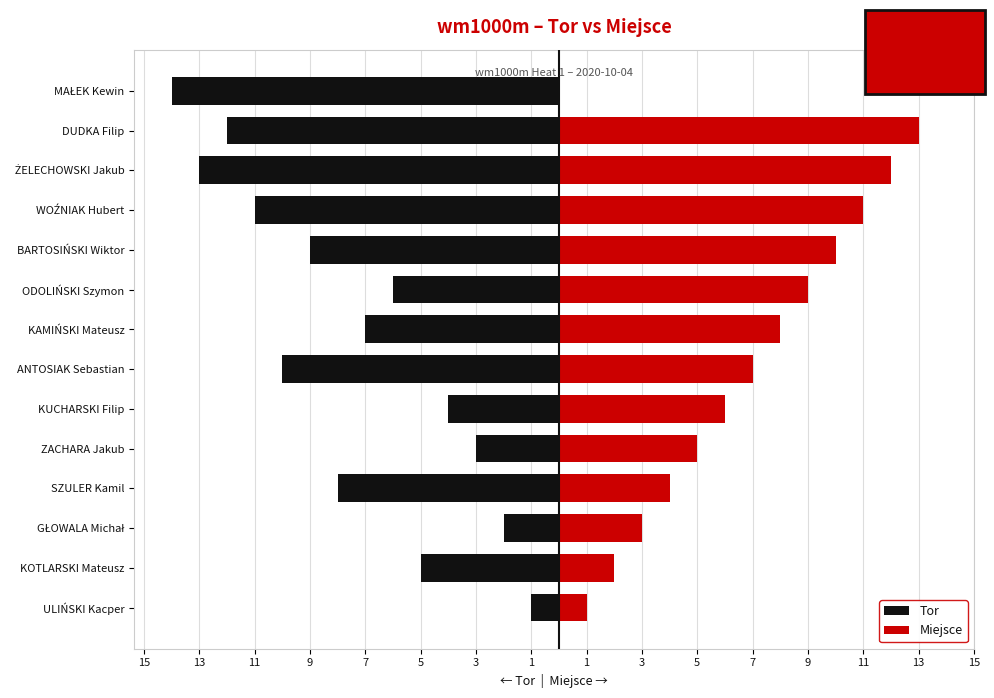

What is the total value across all series at ANTOSIAK Sebastian?

-3